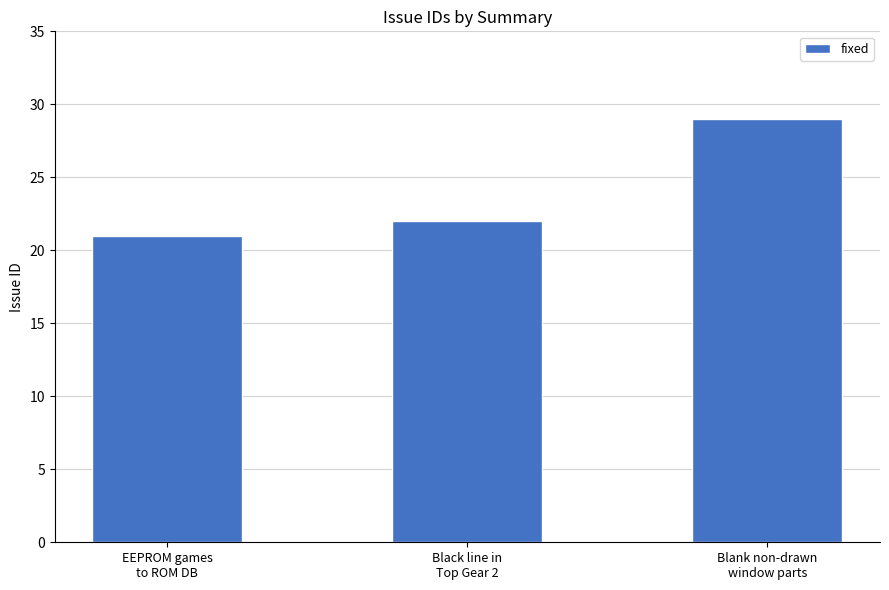

Reading left to right, extract all data points from this chart.

EEPROM games
to ROM DB=21	Black line in
Top Gear 2=22	Blank non-drawn
window parts=29